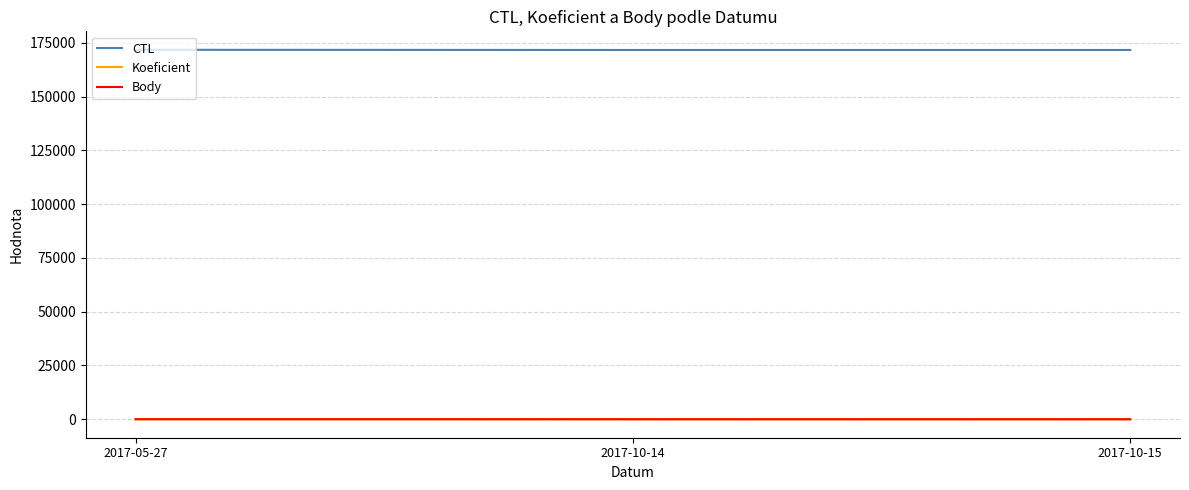

What is the label of the 1st point from the right?

2017-10-15